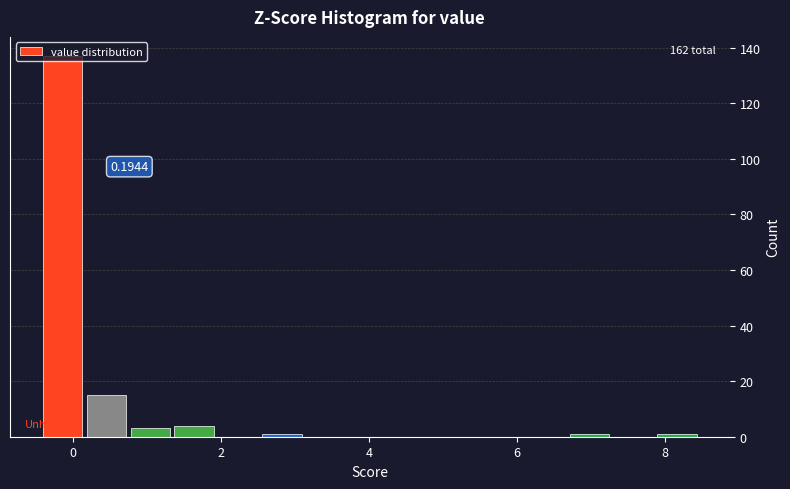

Read against the x-axis, roughly where is the centre of the tallest bar?

-0.2